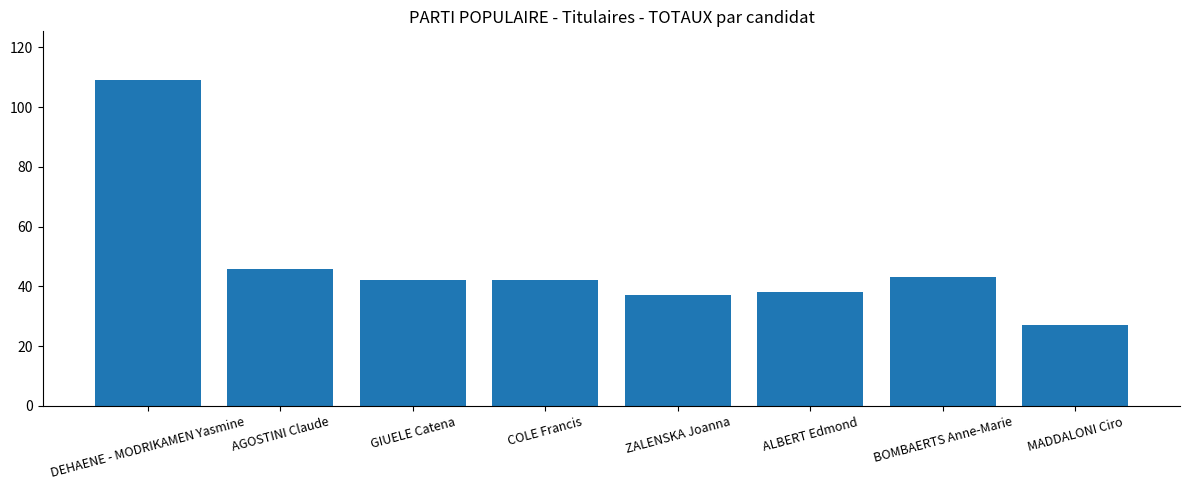

Where is the data nearest to the value 68?

AGOSTINI Claude